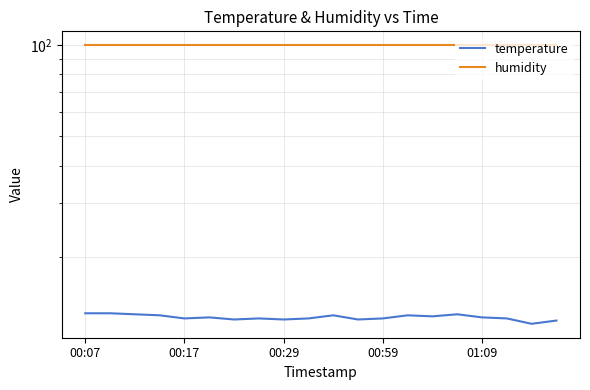

The temperature series shows 21.7 at 00:29. True or false?

False